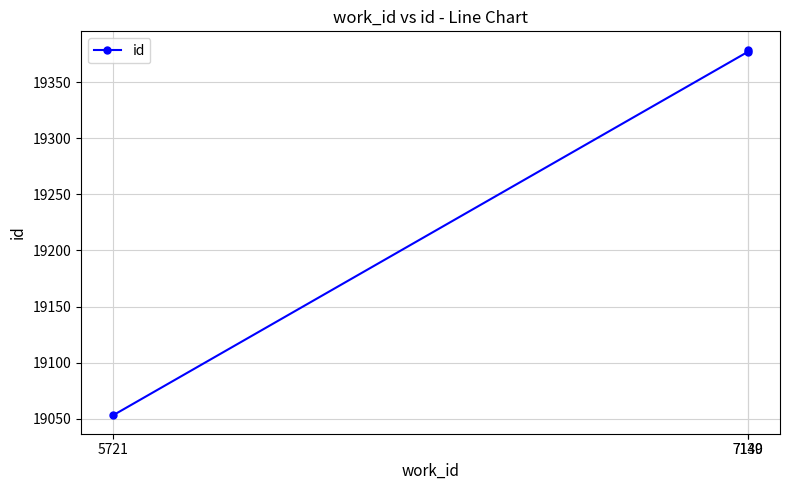

What value does the data have at 7140, to the nearest 50?

19400